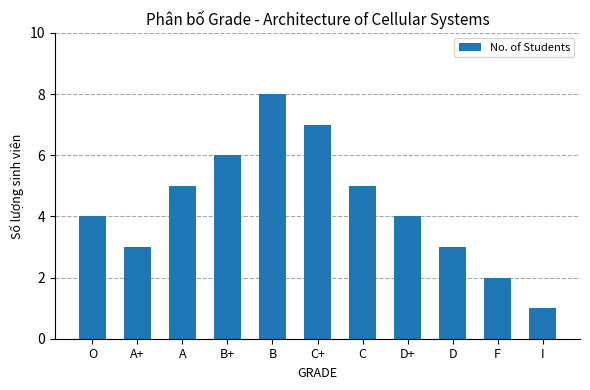

What is the value of the 1st bar from the left?

4